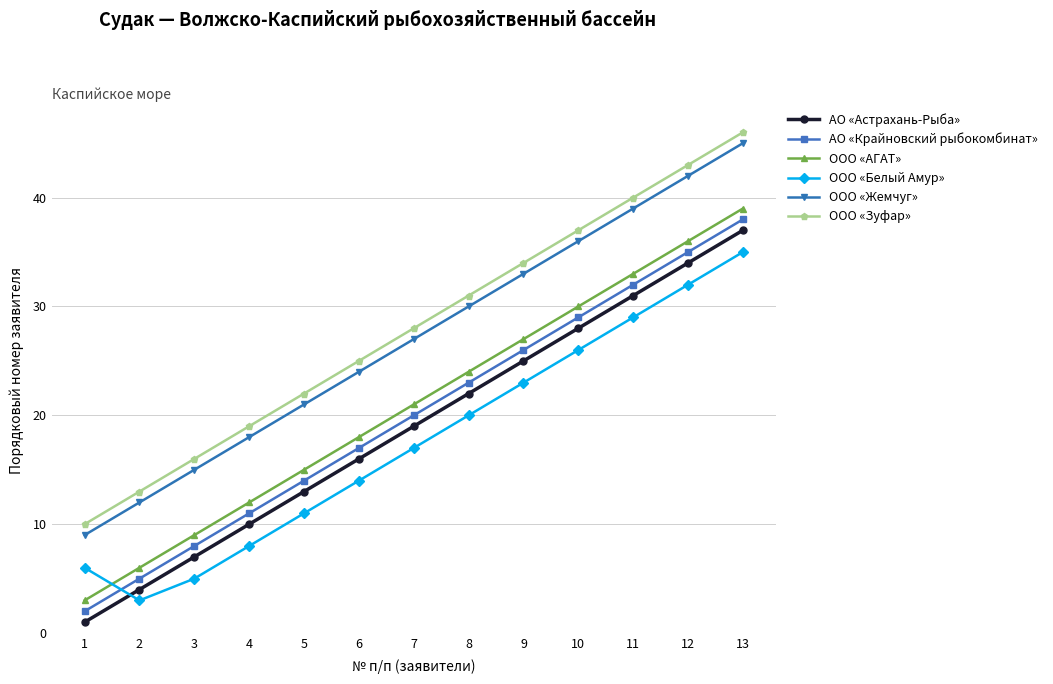

What is the maximum value for ООО «Зуфар»?

46